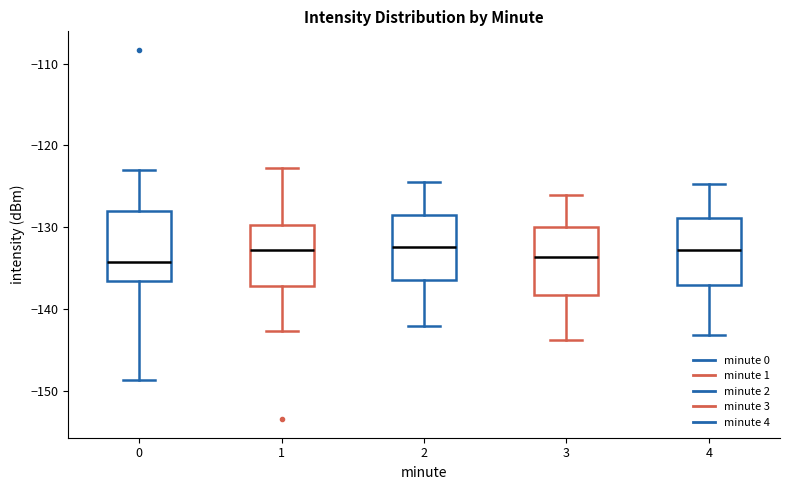

Reading left to right, transcribe this box plot: for each box, give where its median line is, the range the box spans, and where its two whiskers end, as read against the y-axis. The values are not printed on the chart, so give them approximately, as read against the axis.

0: median -134, box -137 to -128, whiskers -149 to -123
1: median -133, box -137 to -130, whiskers -143 to -123
2: median -132, box -136 to -128, whiskers -142 to -124
3: median -134, box -138 to -130, whiskers -144 to -126
4: median -133, box -137 to -129, whiskers -143 to -125